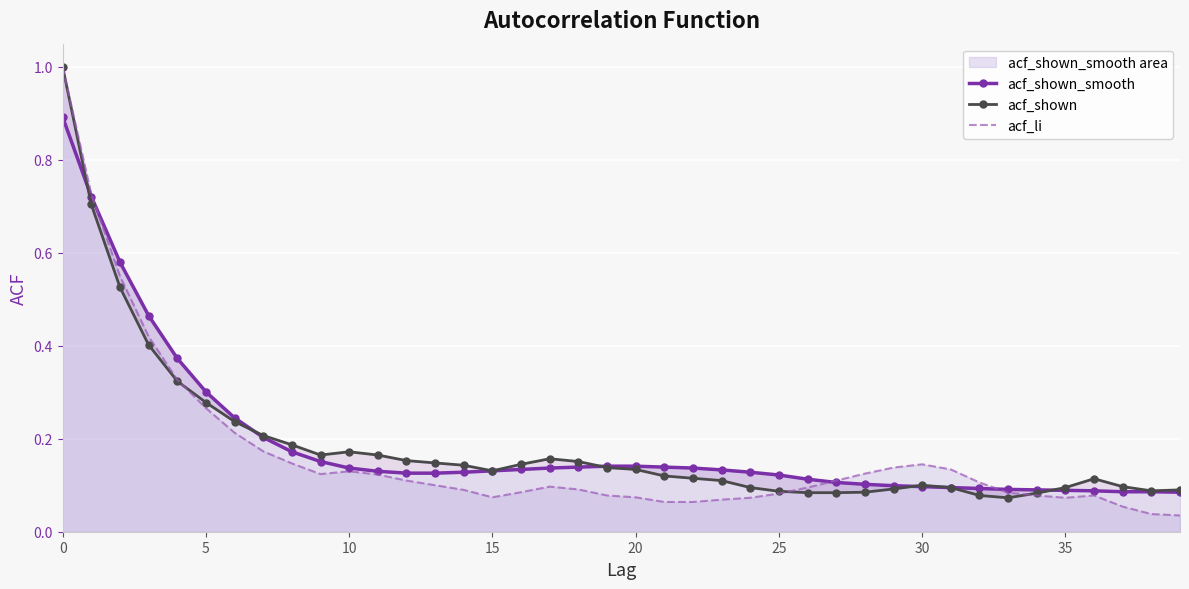

Count the number of categories in the chart.

40